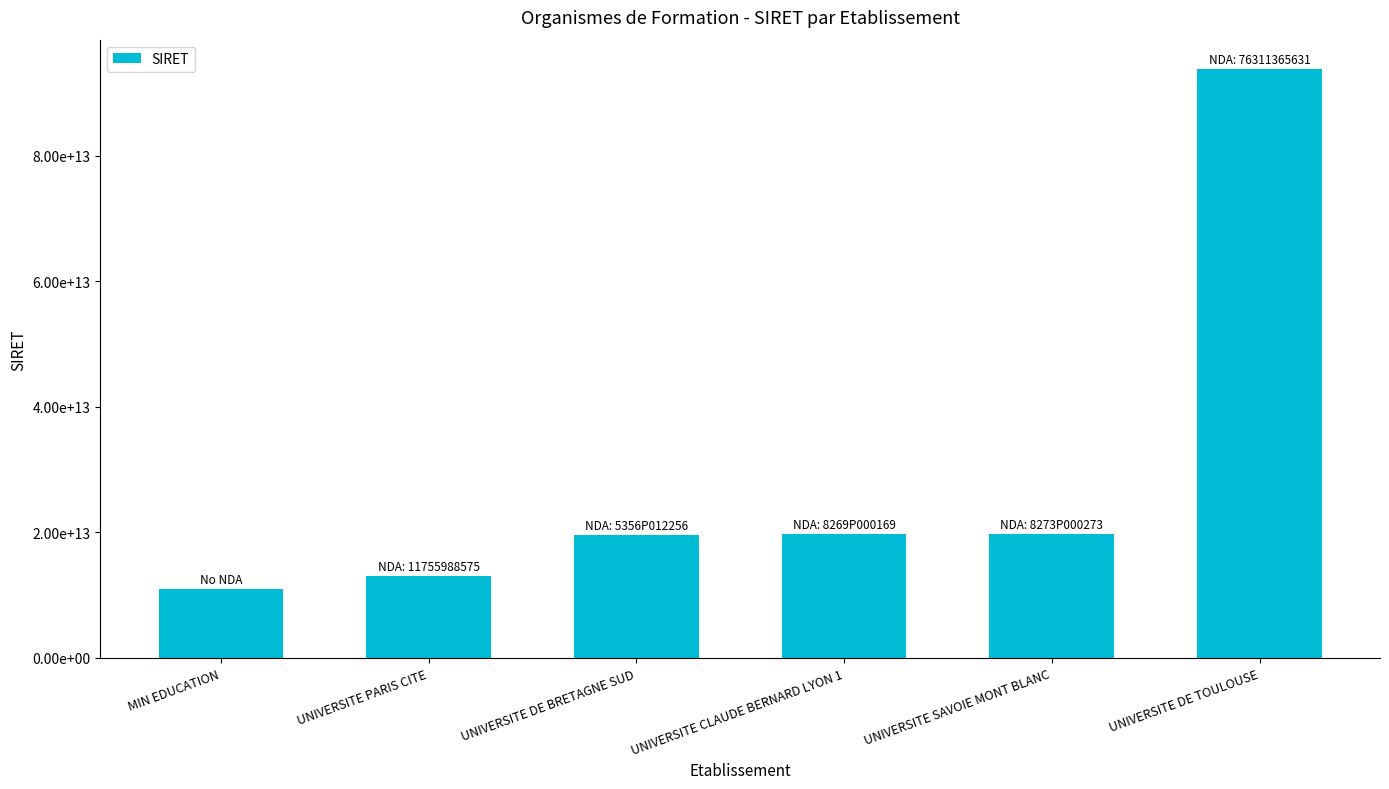

True or false: the data shows 9447685648327 at UNIVERSITE SAVOIE MONT BLANC.

False